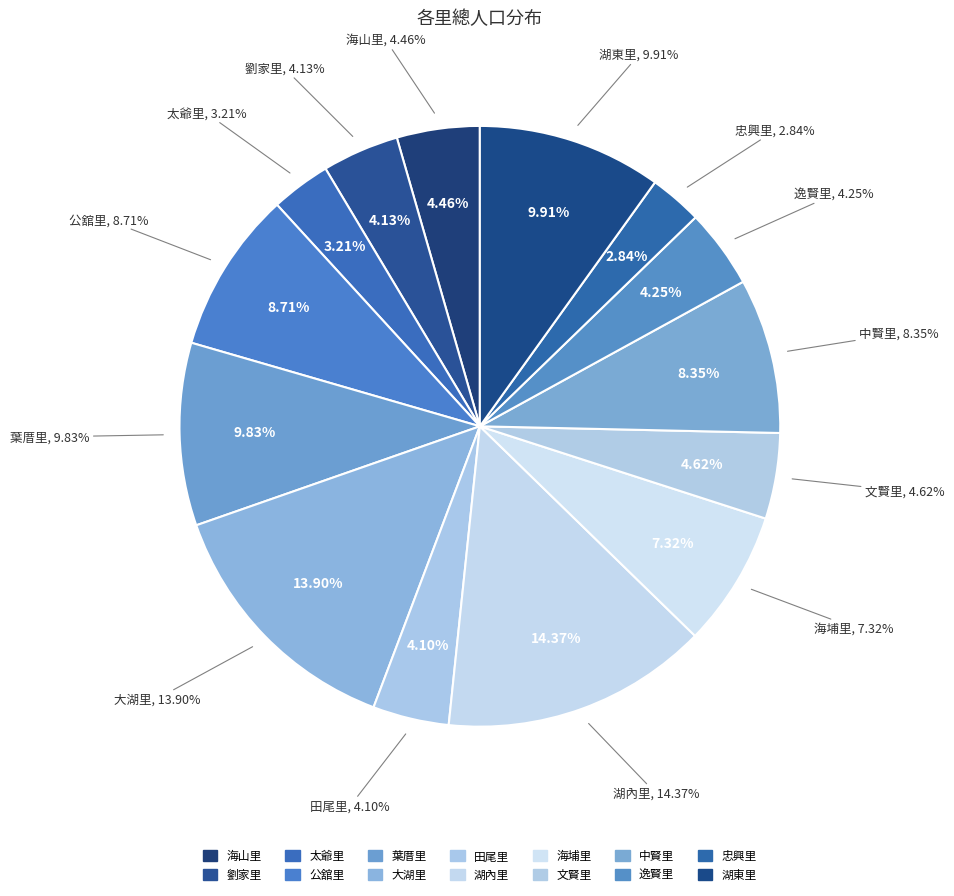

How many slices are in this pie chart?

14